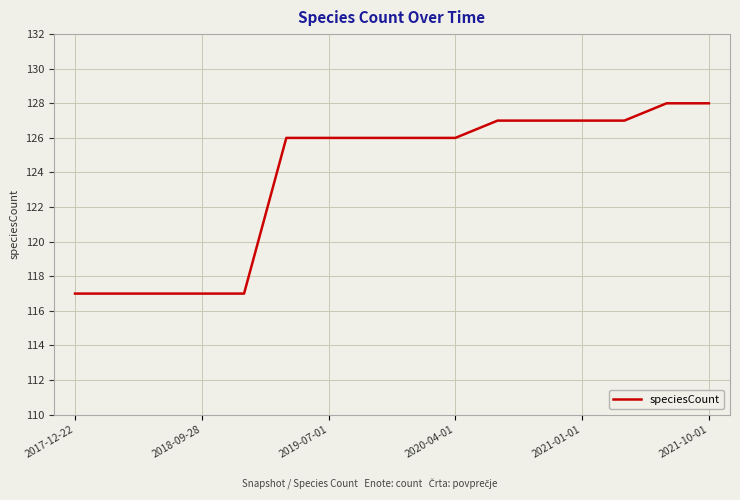

What is the maximum value shown in the chart?

128